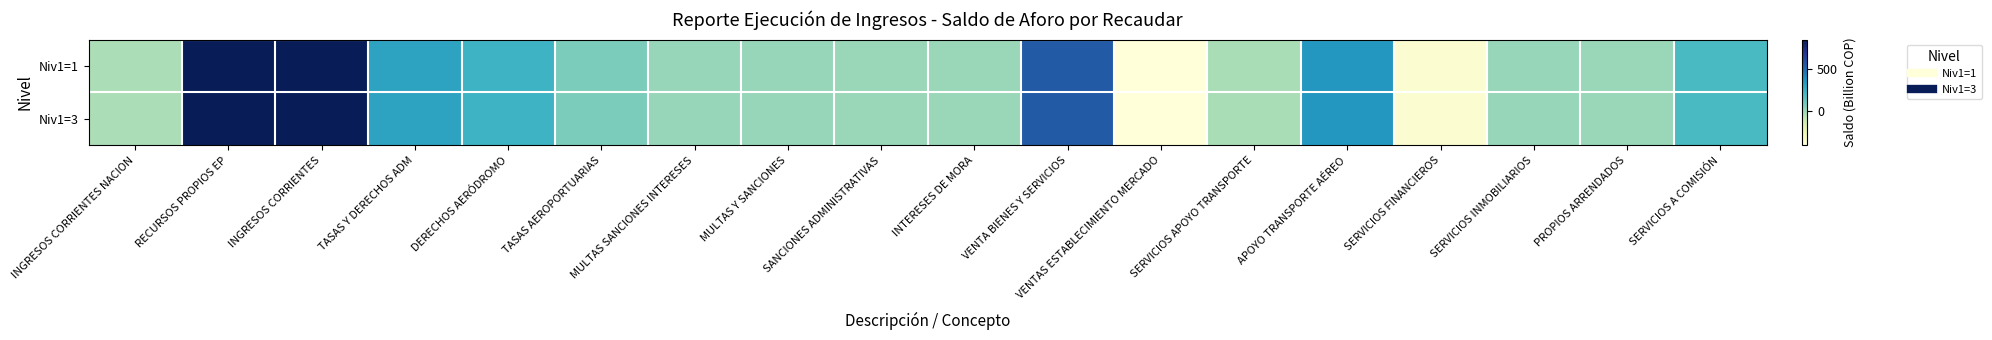

List the series in order of their peak value, lowest first.

Niv1=1, Niv1=3